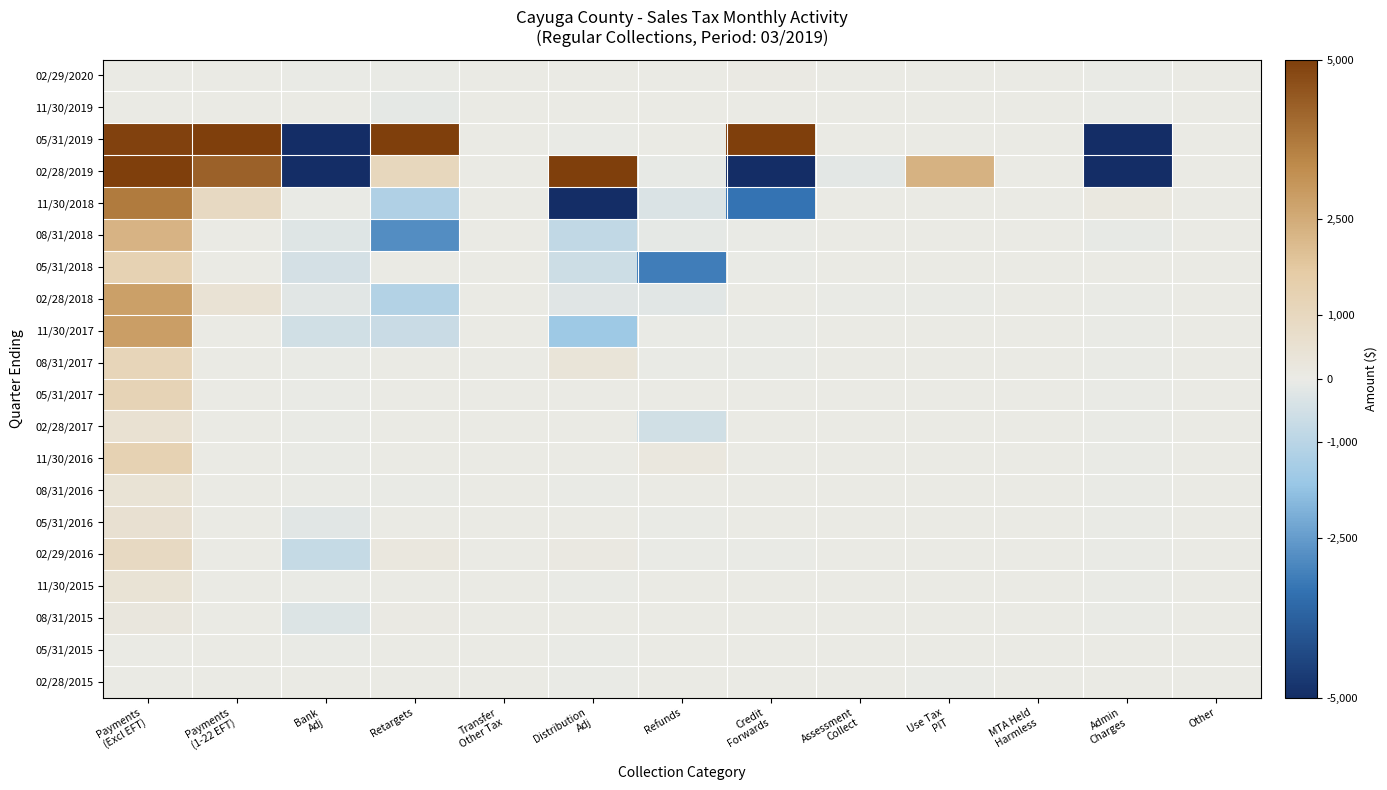

Which label corresponds to the smallest value in the chart?

Admin
Charges